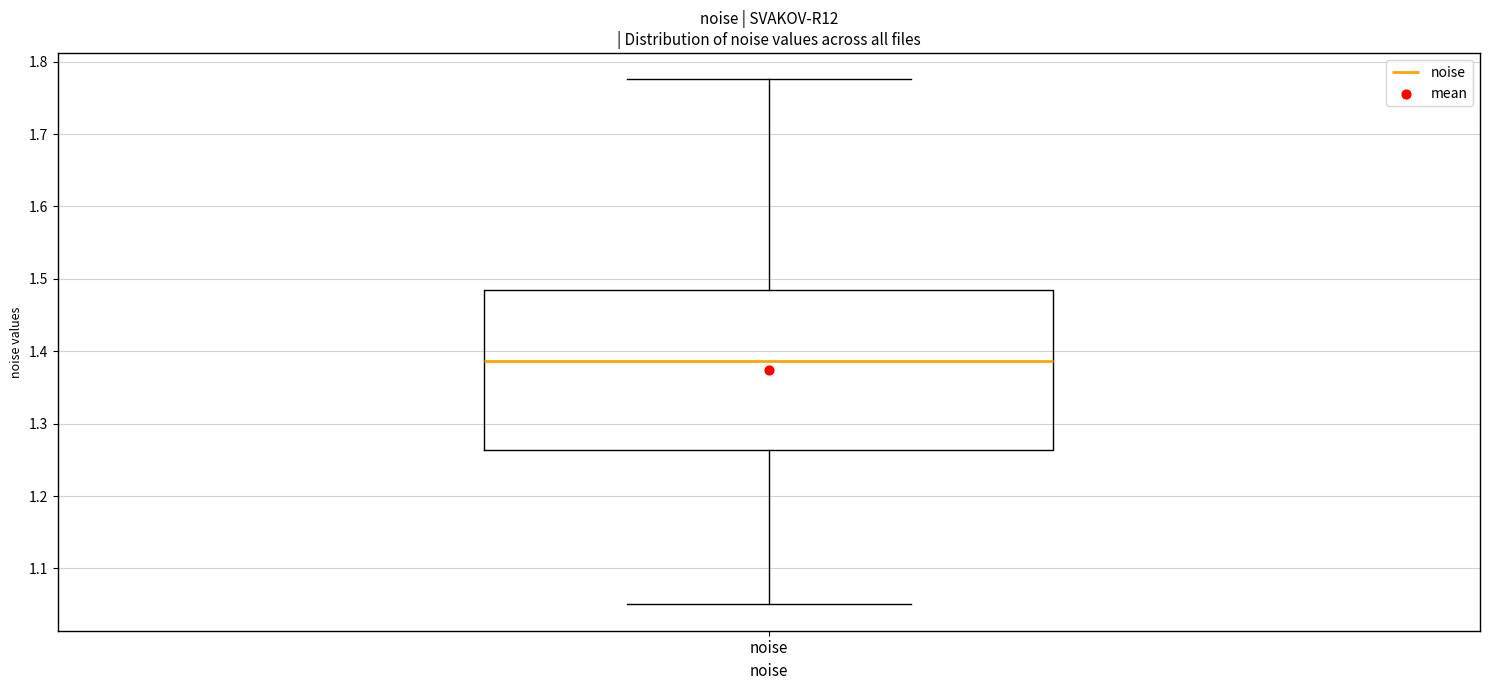

Transcribe this box plot: give where the median line is, the range the box spans, and where the two whiskers end, as read against the y-axis. The values are not printed on the chart, so give them approximately, as read against the axis.

median 1.39, box 1.26 to 1.48, whiskers 1.05 to 1.78